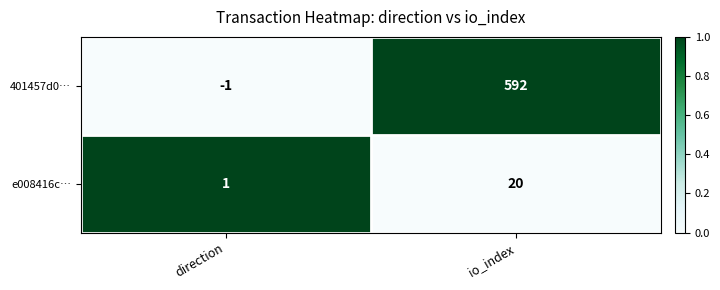

What is the total value across all series at io_index?

612